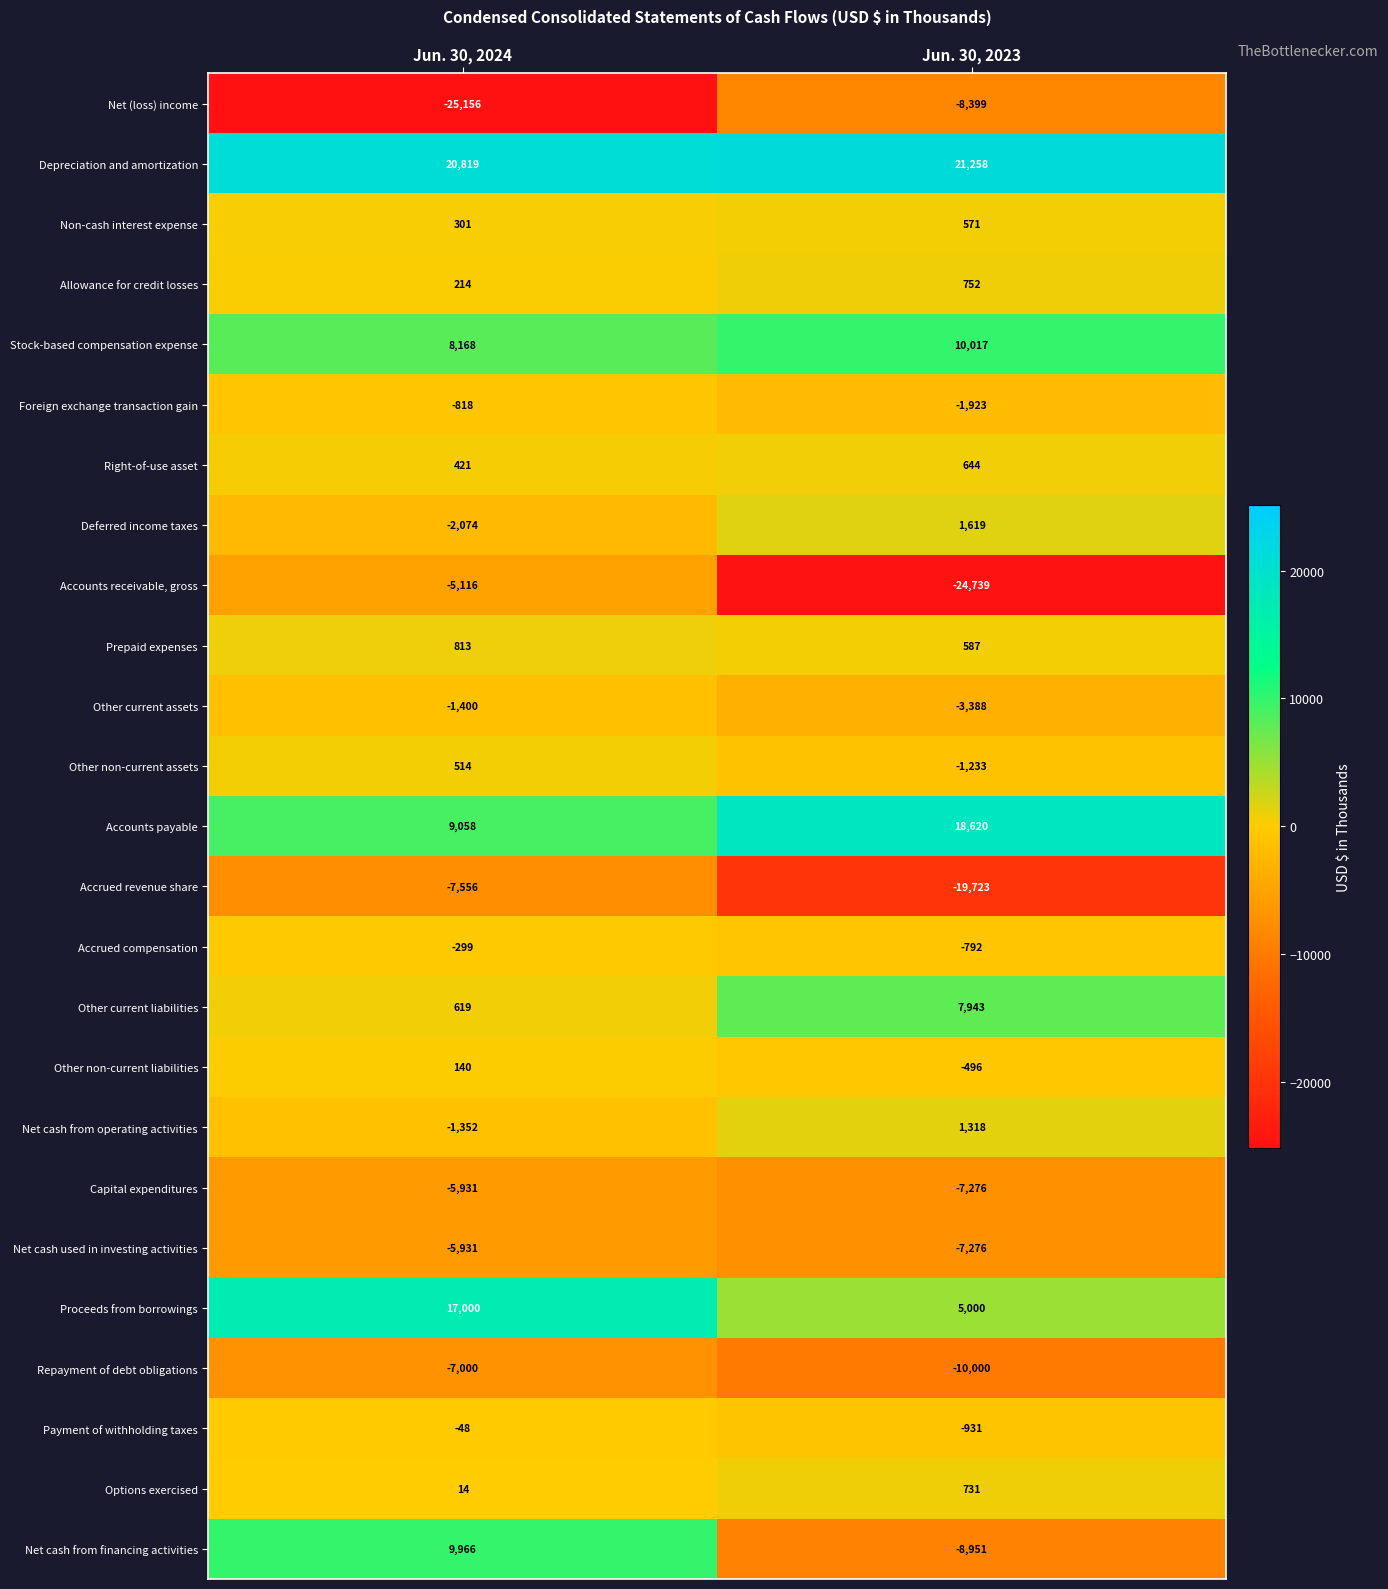

What is the total value across all series at Jun. 30, 2024?

5366